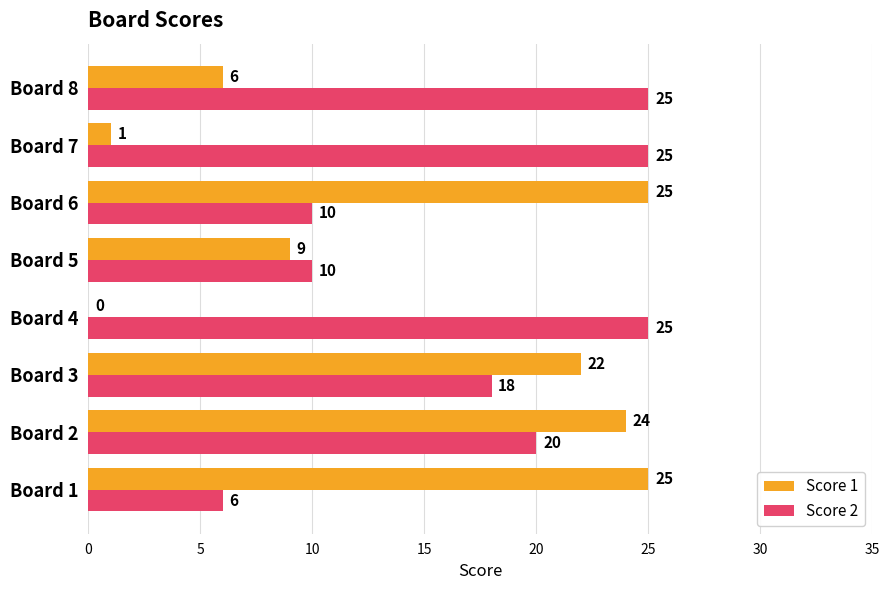

Between Board 2 and Board 8, which series saw the biggest shift?

Score 1